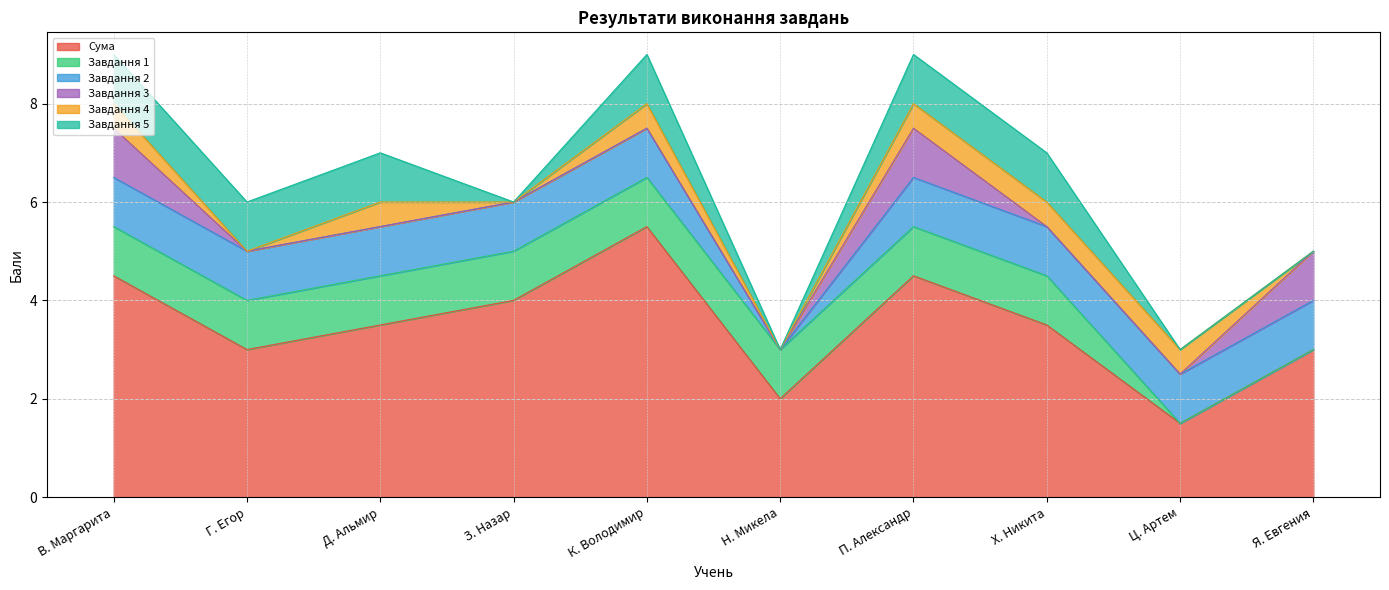

Does the chart display data point markers on the line(s)?

No